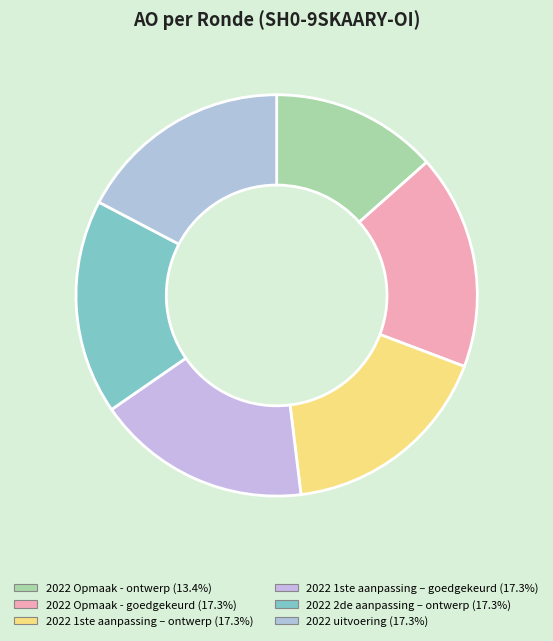

Which slice is the smallest?

2022 Opmaak - ontwerp